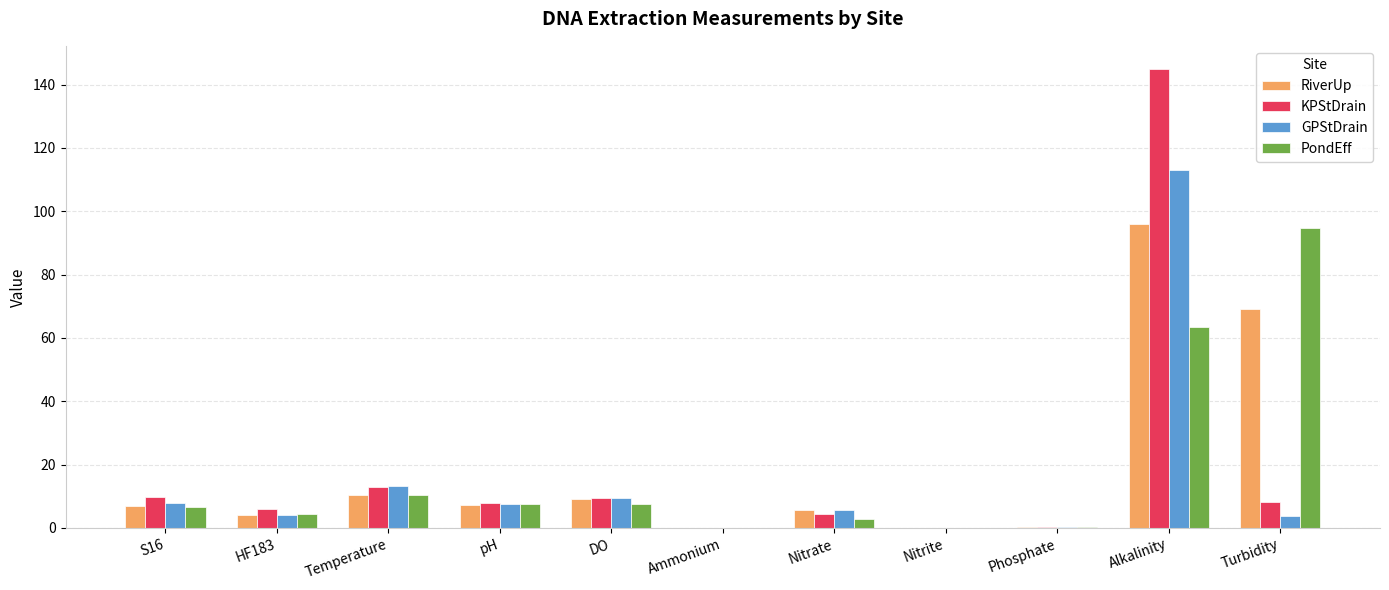

What is the total value across all series at HF183?

18.7